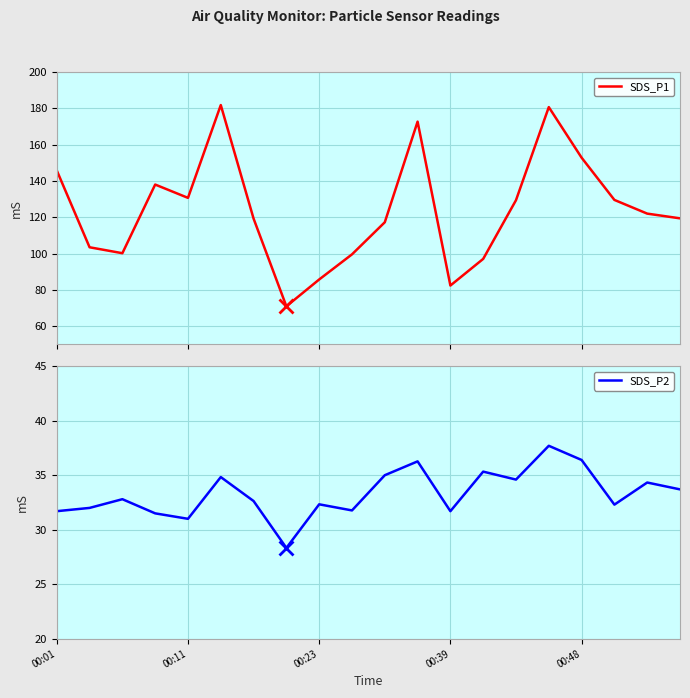

Which category has the lowest value across all series?

7